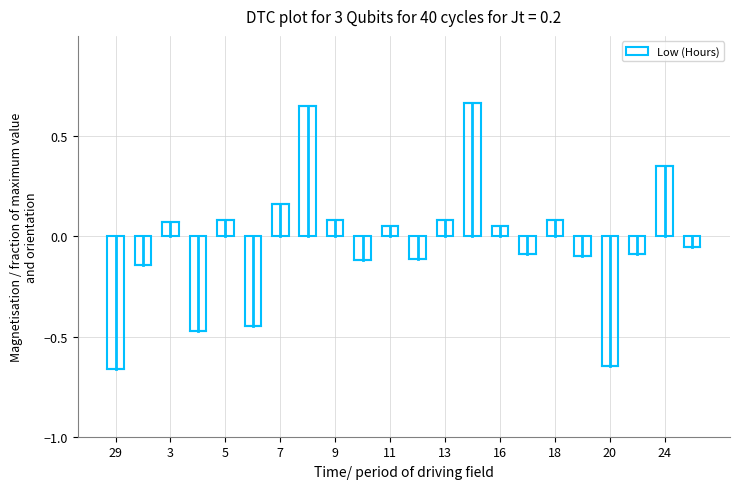

How many values are below 0?

11